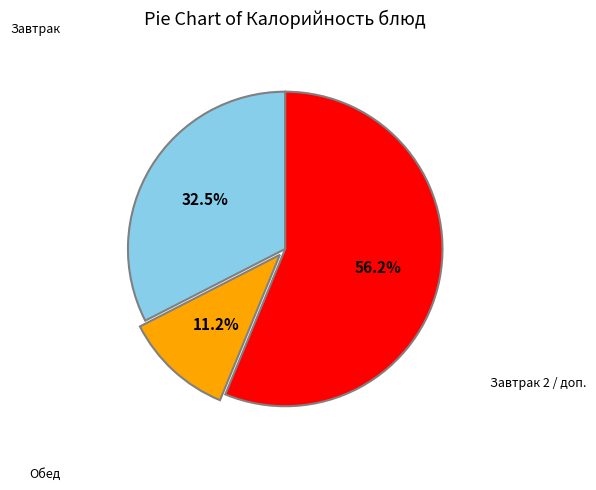

Count the number of slices in the pie.

3